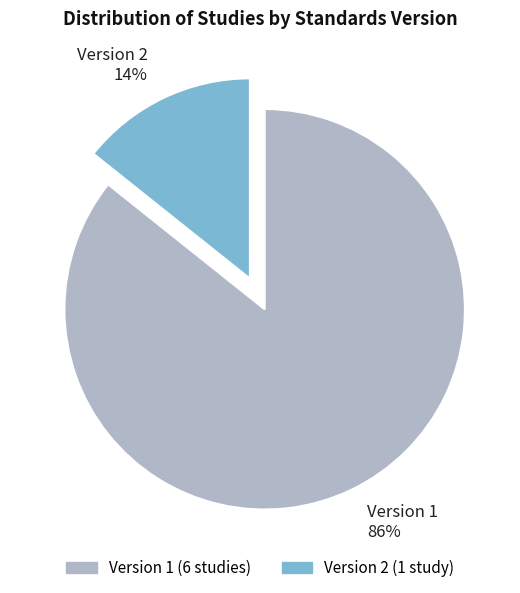

What percentage is the Version 1 86% slice, to the nearest percent?

86%